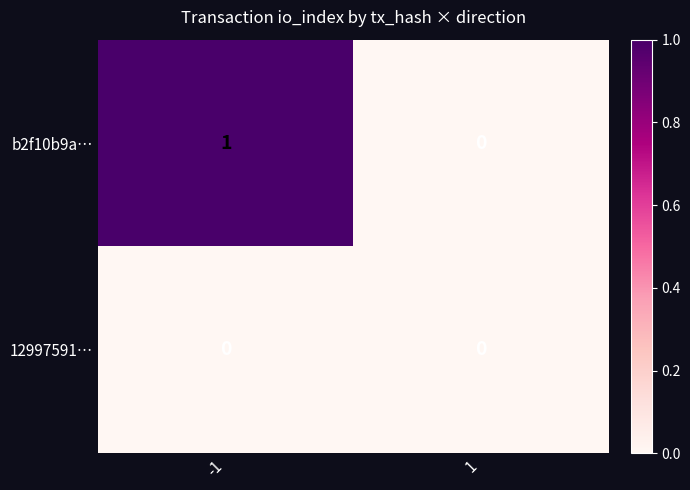

Which label corresponds to the largest value in the chart?

-1